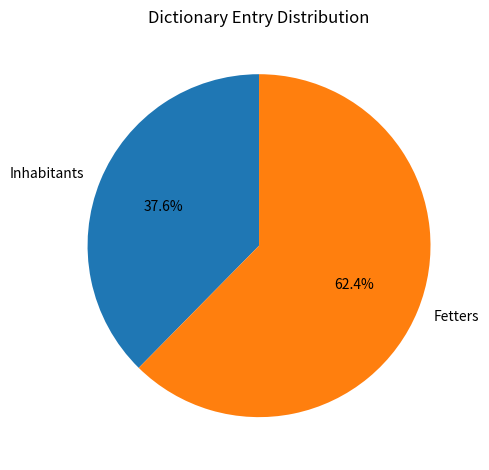

Rank the categories by value from highest to lowest.

Fetters, Inhabitants